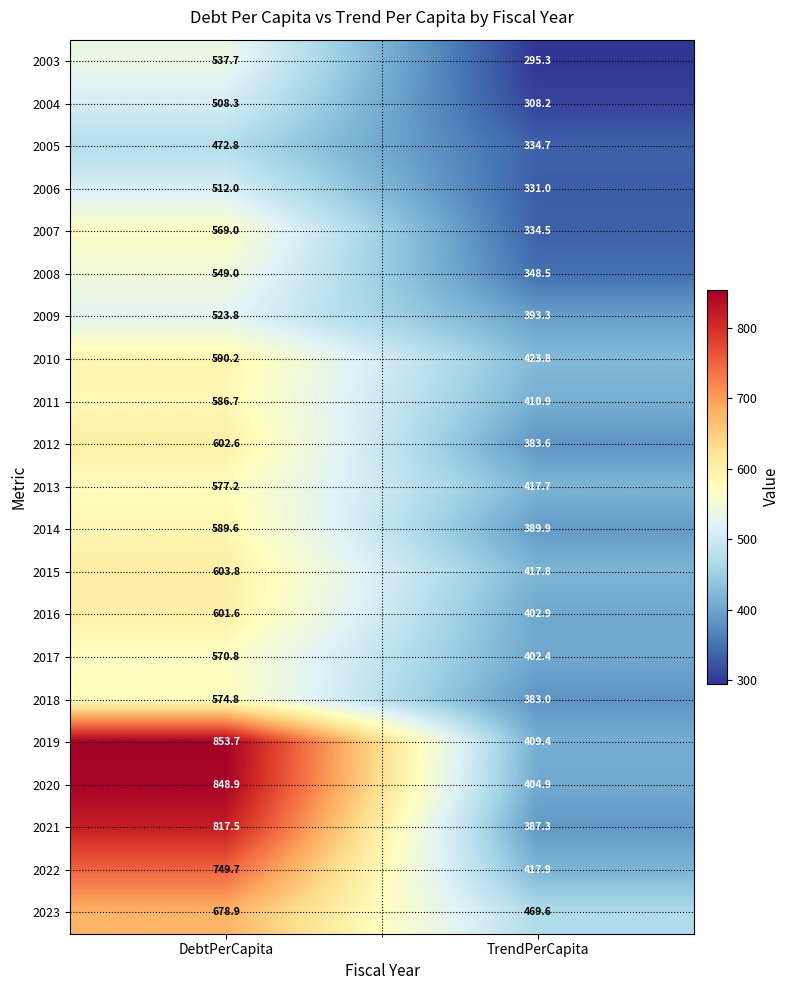

What is the difference between the maximum and minimum values in the 2023 series?

209.3